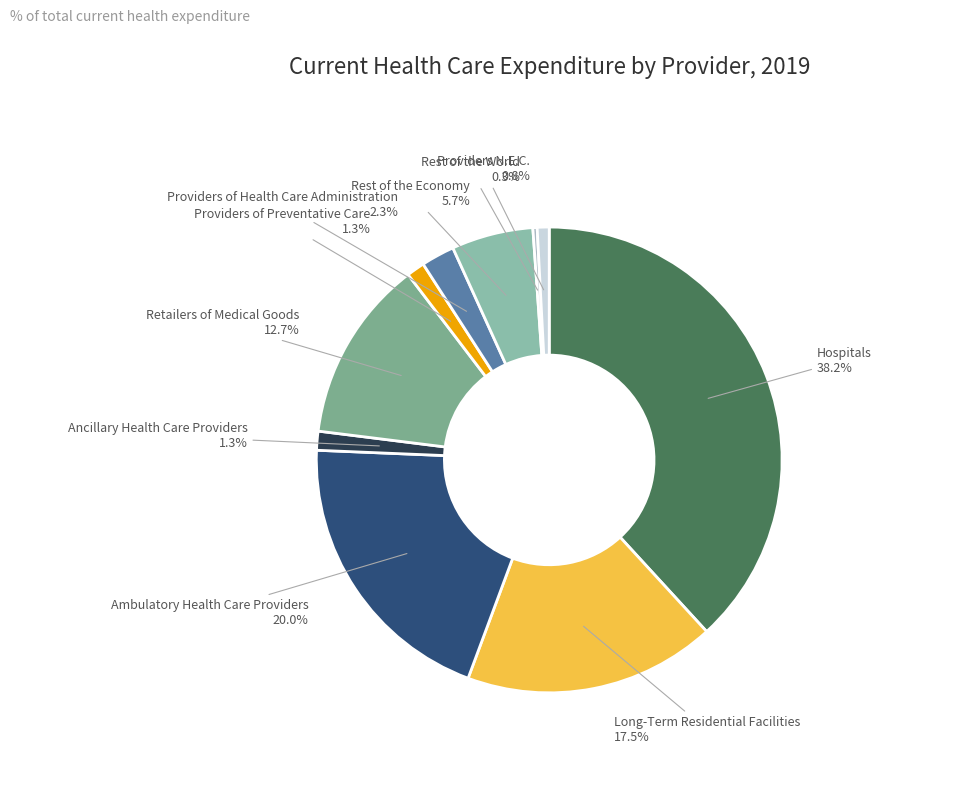

Does any single category account for the majority?

No